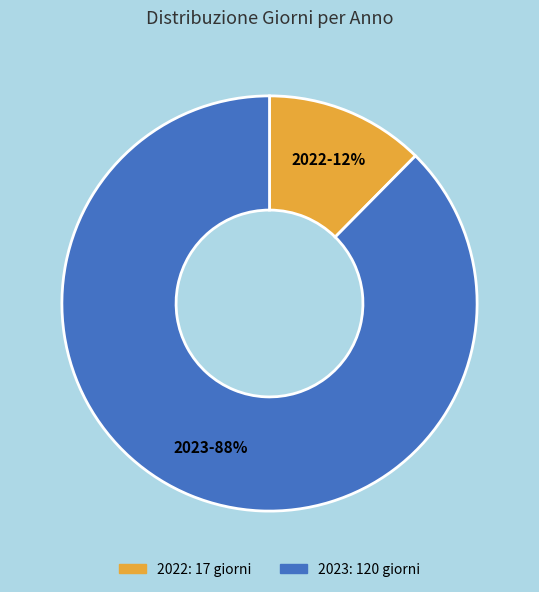

What percentage is the 2023 slice, to the nearest percent?

88%